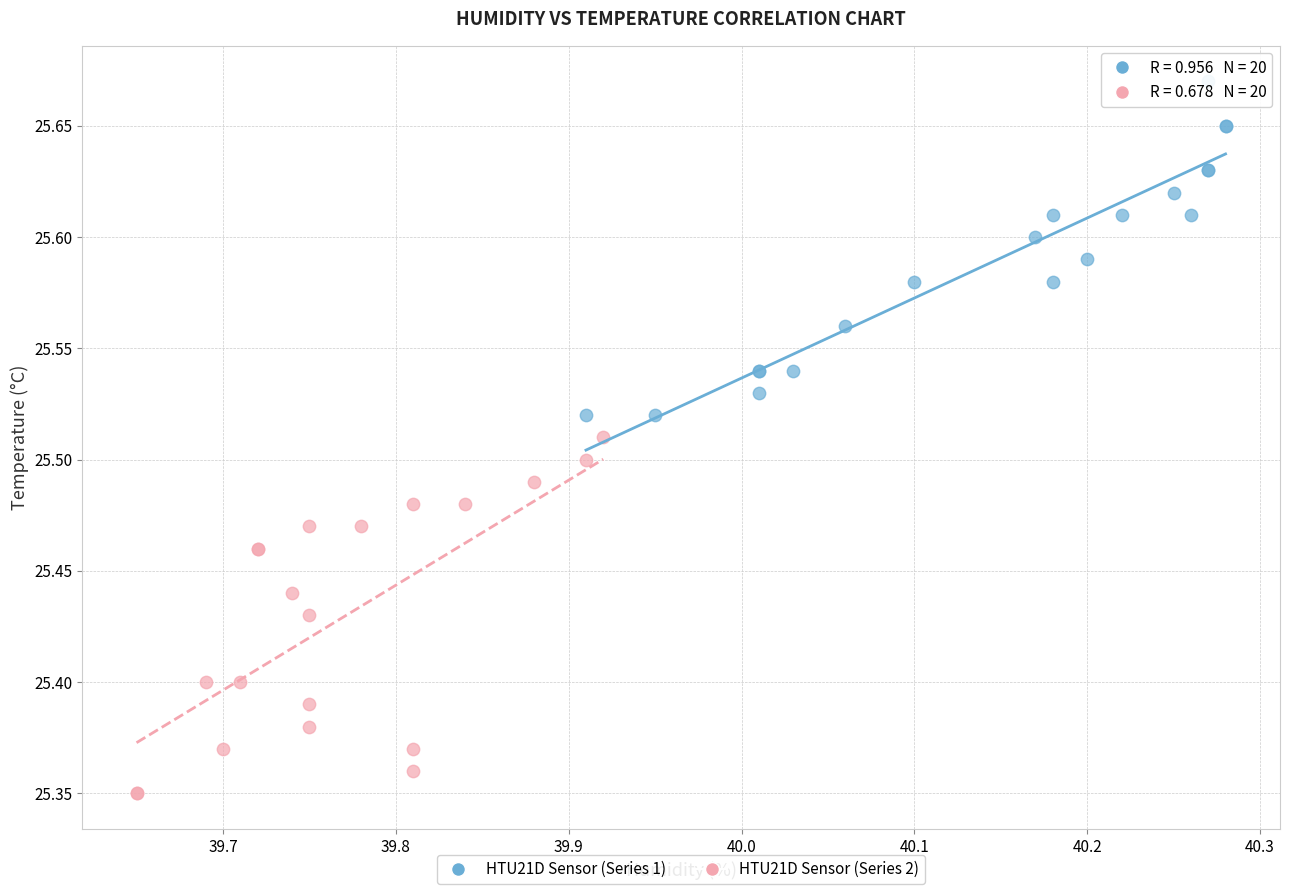

Which series has the widest spread of Y values?

HTU21D Sensor (Series 2)